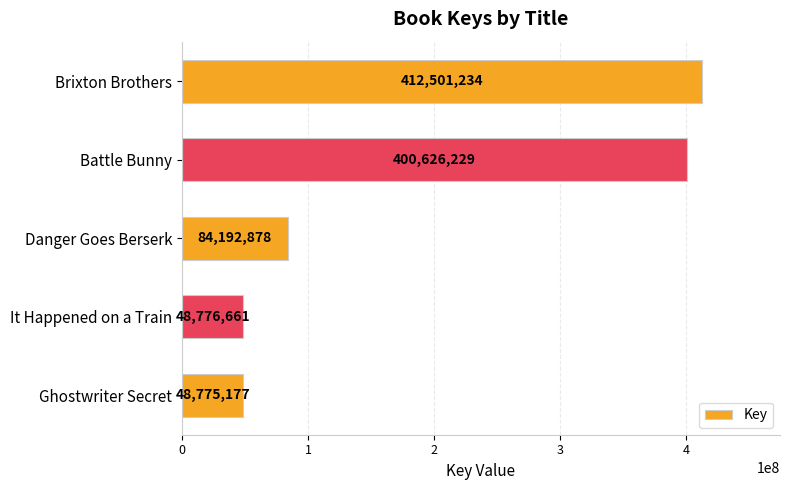

How many bars are there in total?

5